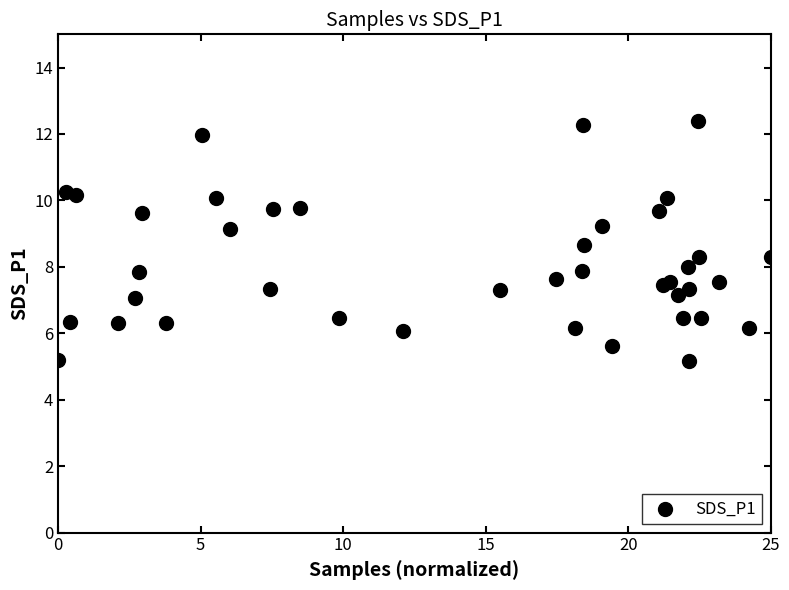

What is the range of X values (max minus min)?

25.0